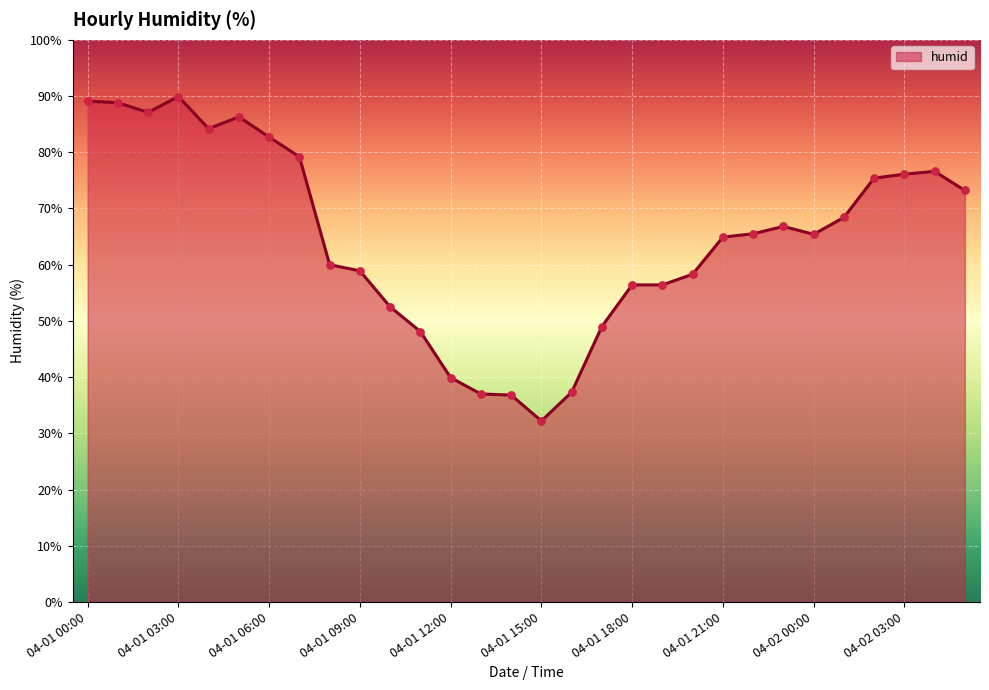

Which has a higher value, 04-01 05:00 or 04-01 13:00?

04-01 05:00